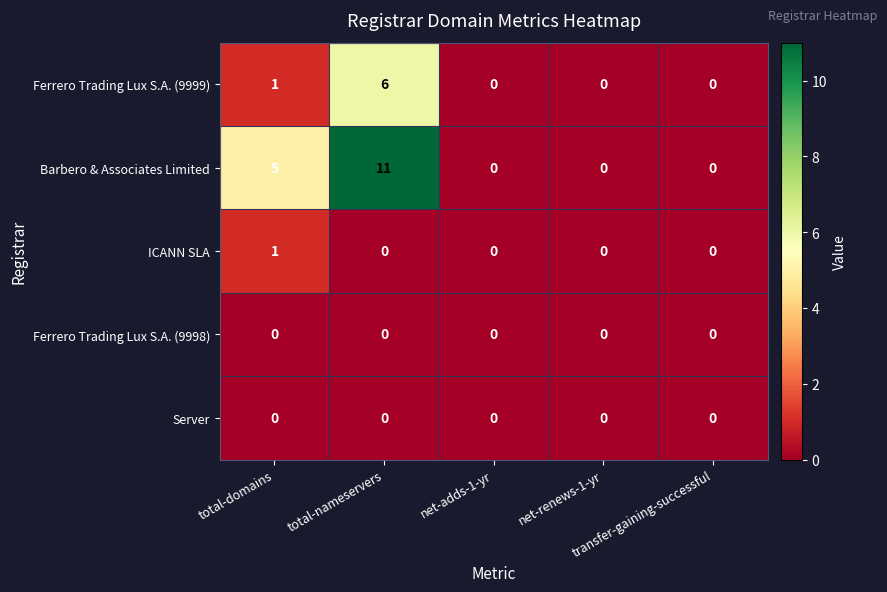

How many ICANN SLA values are between 0 and 1?

5